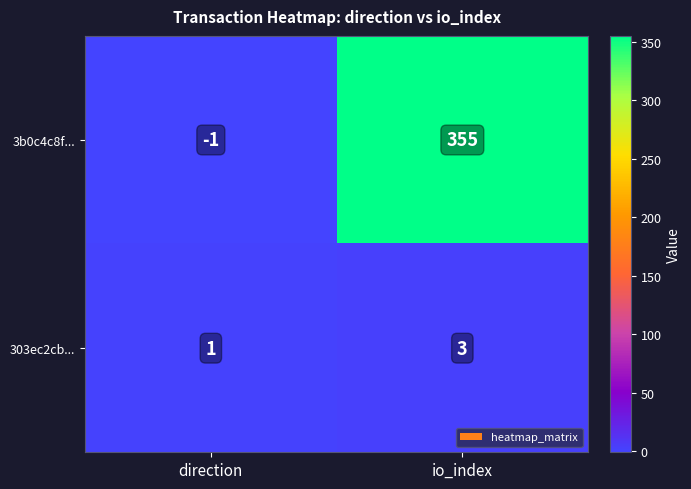

How many data points in 303ec2cb... are less than 3?

1